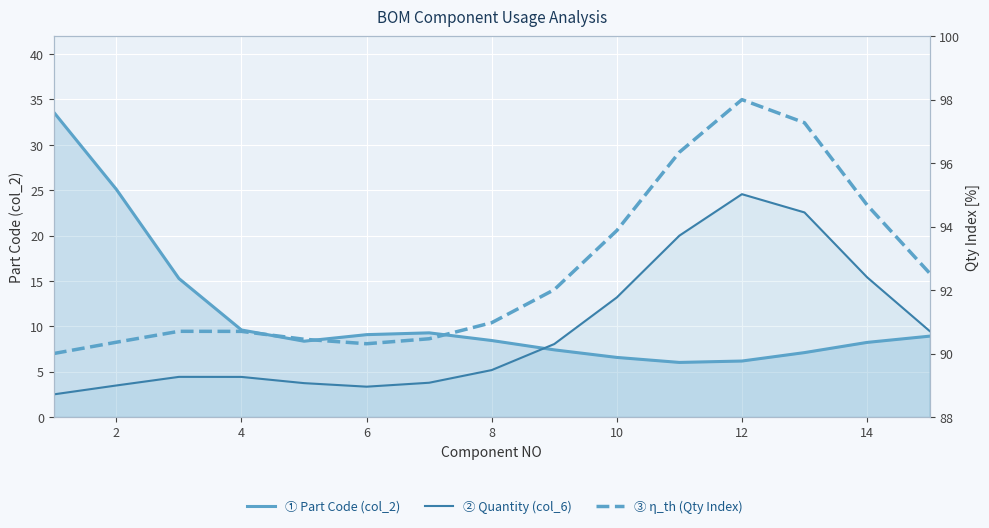

True or false: Qty Index (η) and Quantity (col_6) cross at least once.

False